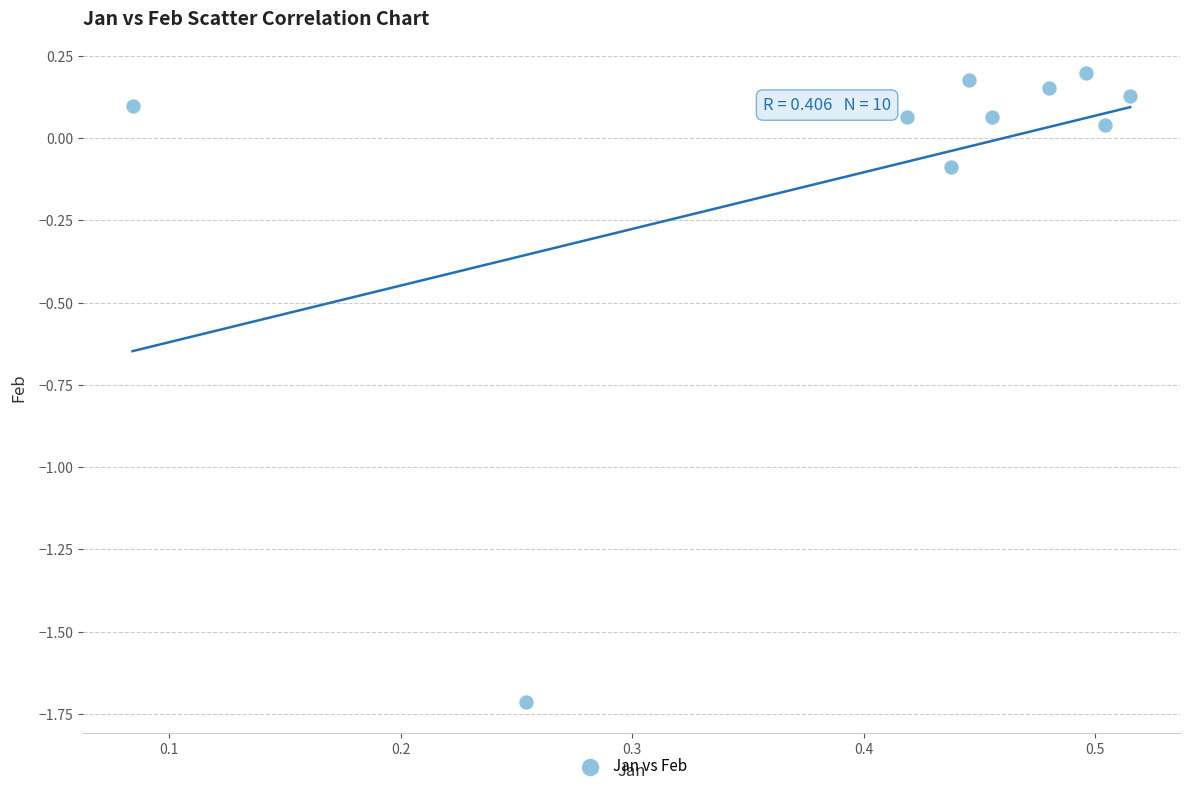

What is the average X value?

0.4